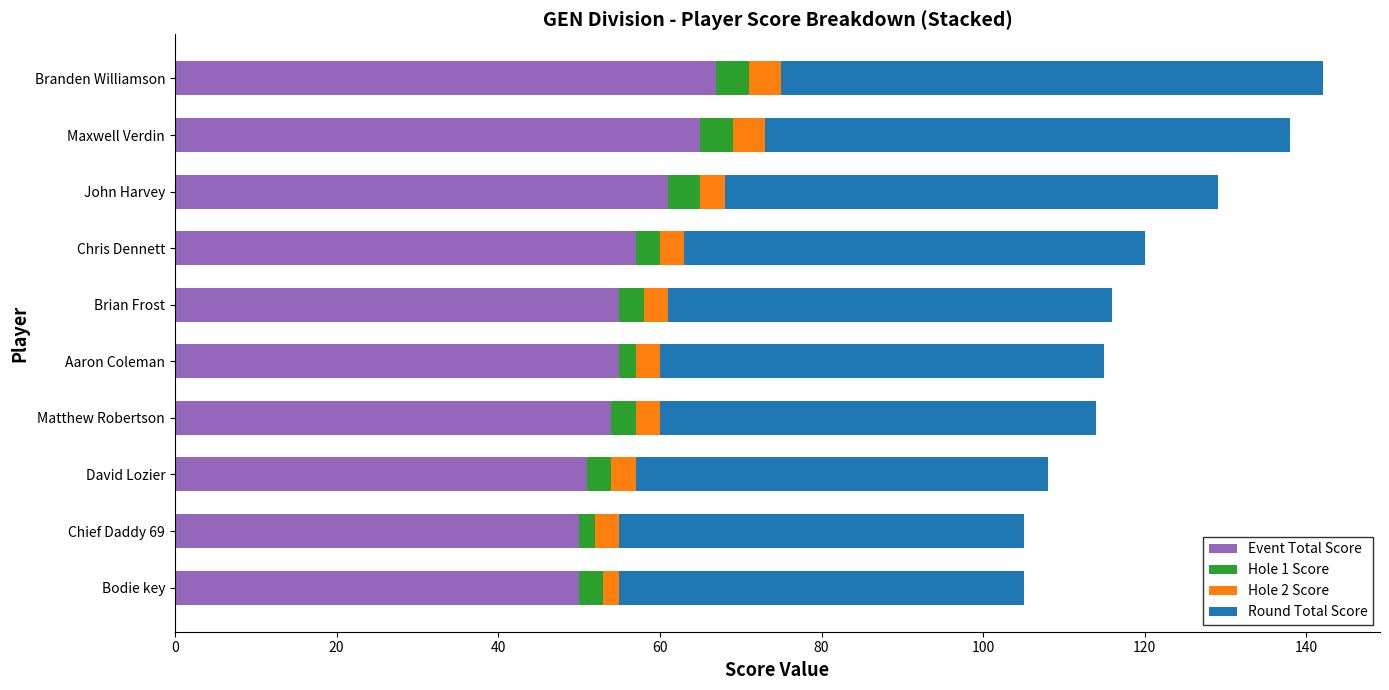

What is the maximum value for Event Total Score?

67